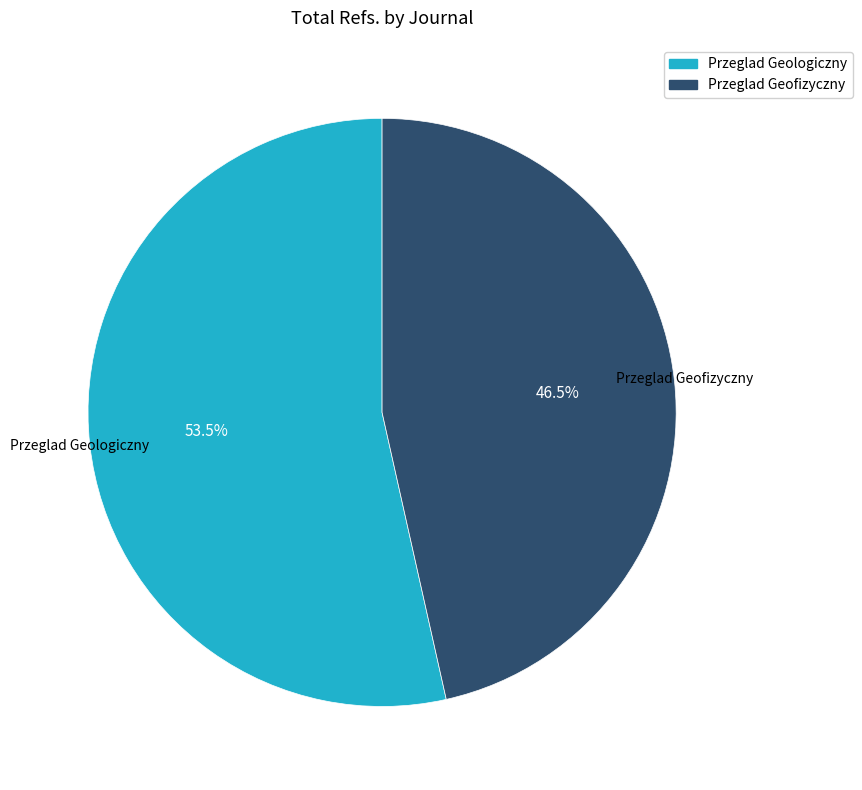

Rank the categories by value from highest to lowest.

Przeglad Geologiczny, Przeglad Geofizyczny